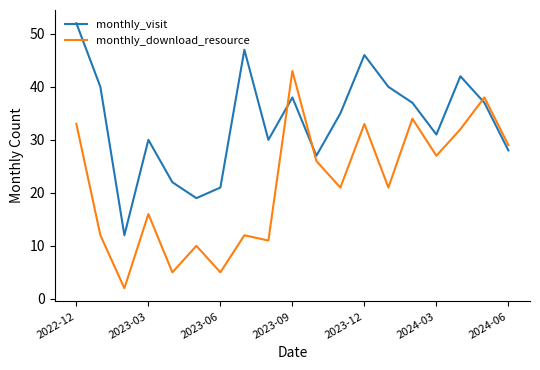

True or false: monthly_download_resource and monthly_visit cross at least once.

True